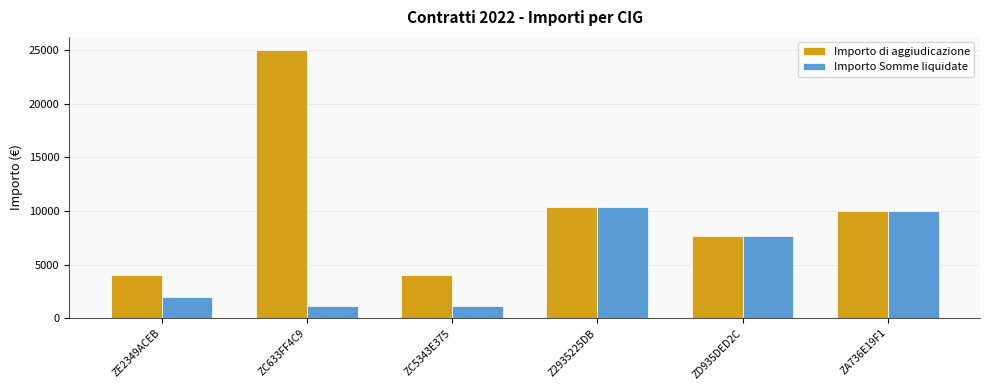

What is the average value of the Importo di aggiudicazione series?

10181.7